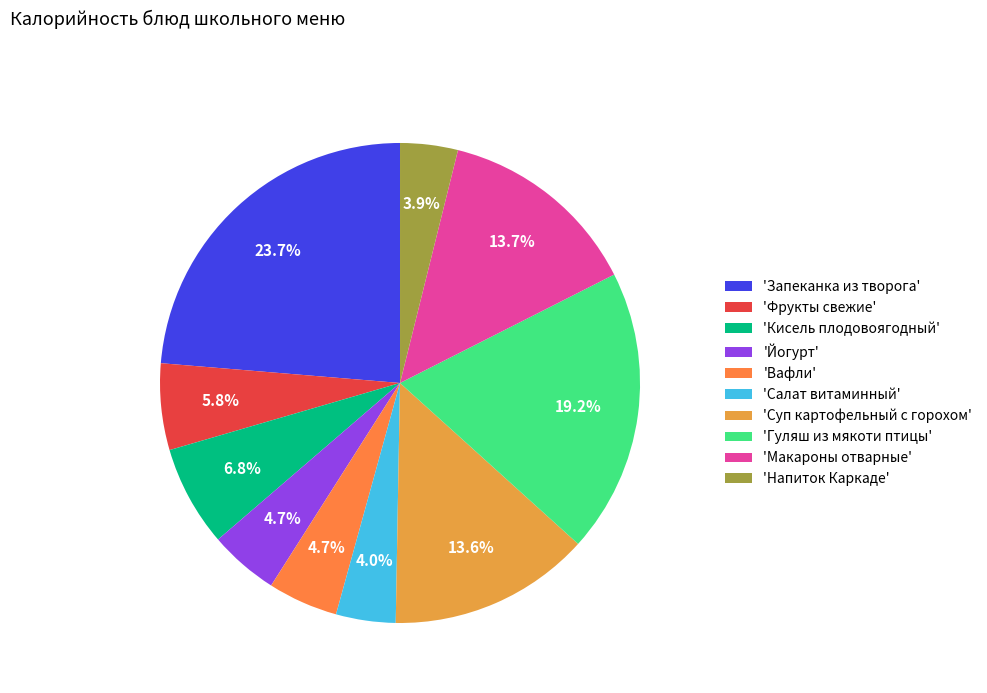

How many segments does this pie chart have?

10